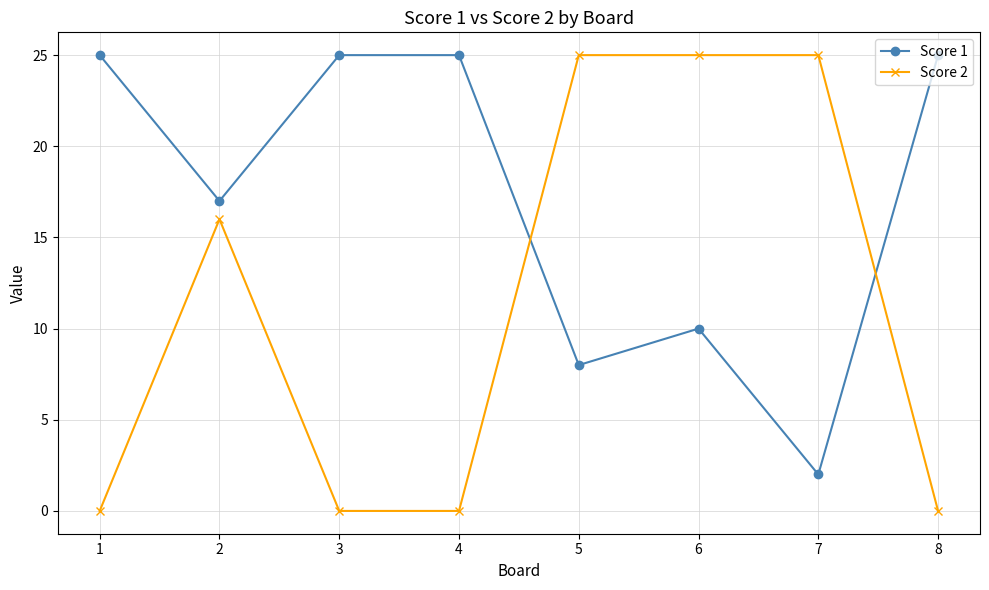

Which series has the widest spread of values?

Score 2